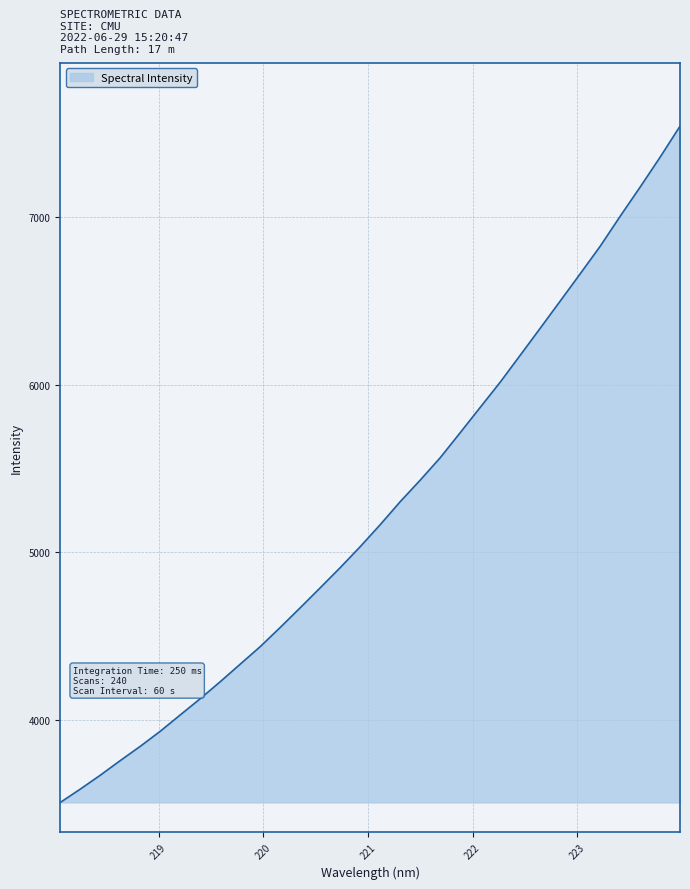

What is the smallest value displayed?

3509.6